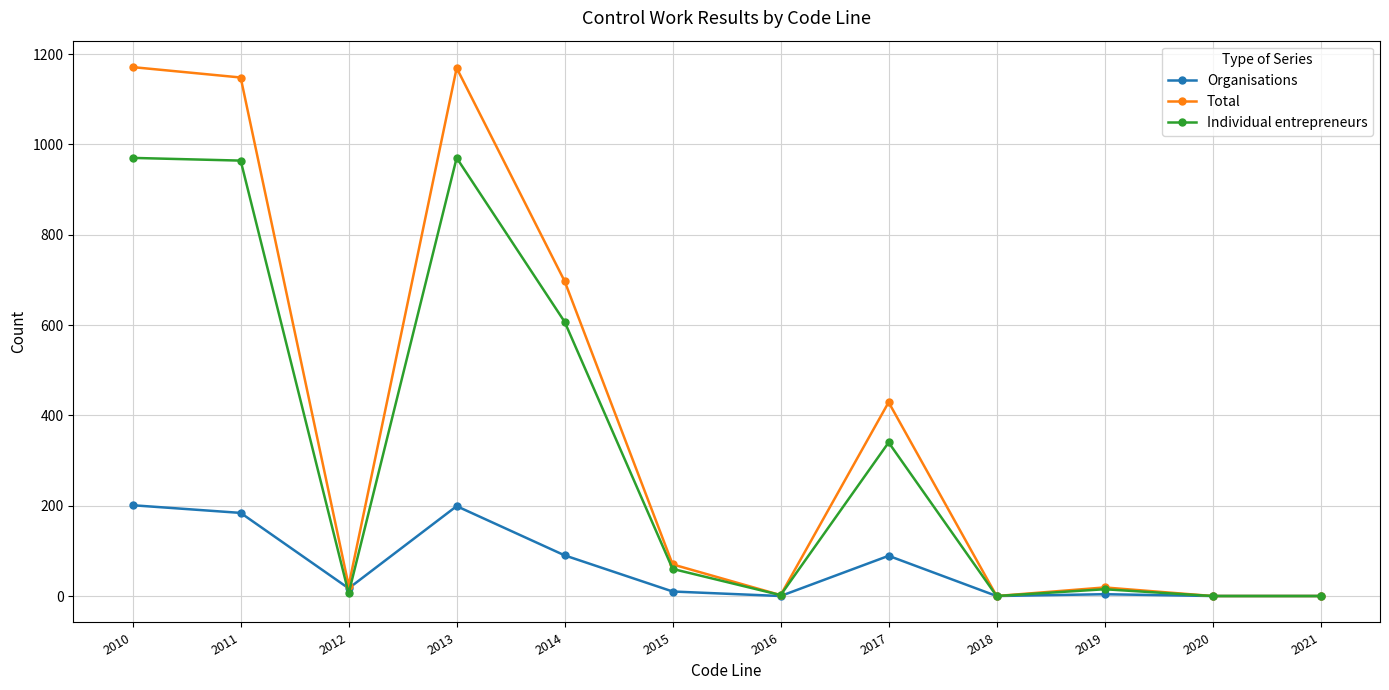

Is the value of Total at 2011 greater than the value of Individual entrepreneurs at 2011?

Yes